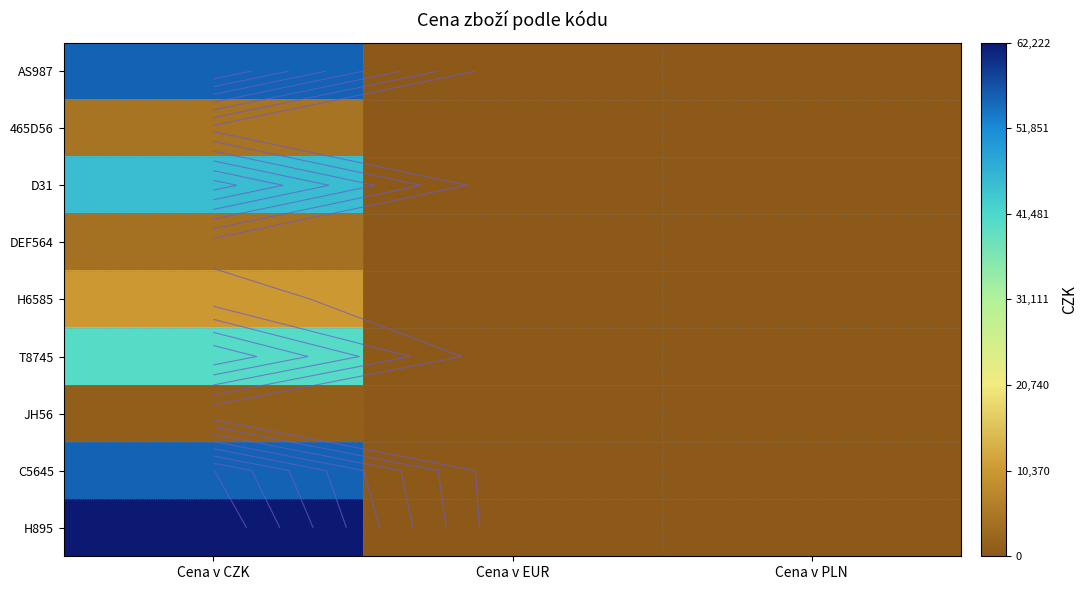

Where is 465D56 nearest to the value 2257?

Cena v EUR